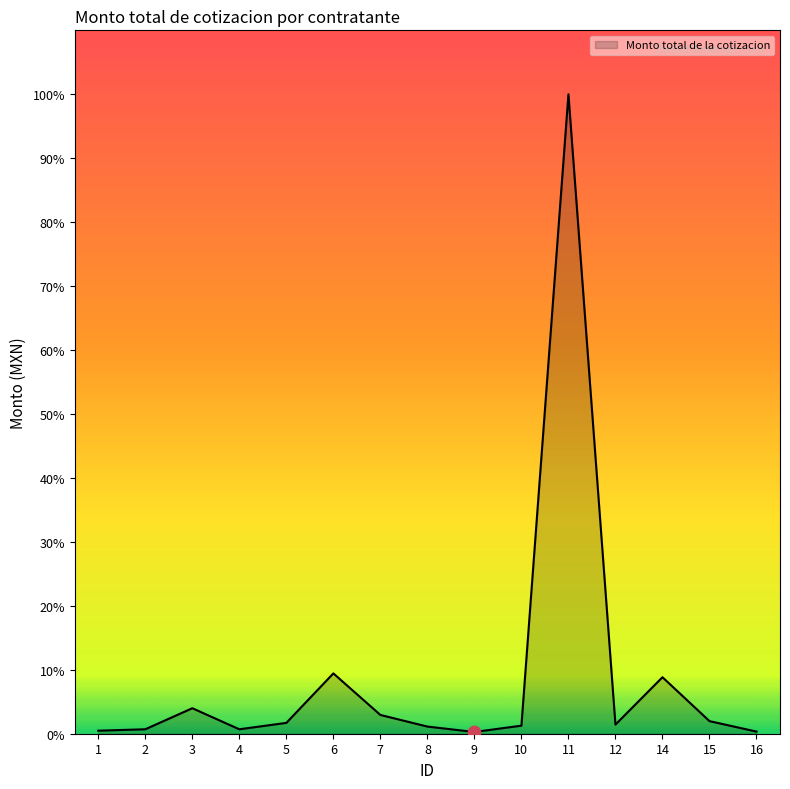

Approximately how many times larger is the value at 1 compared to 7?

0.2